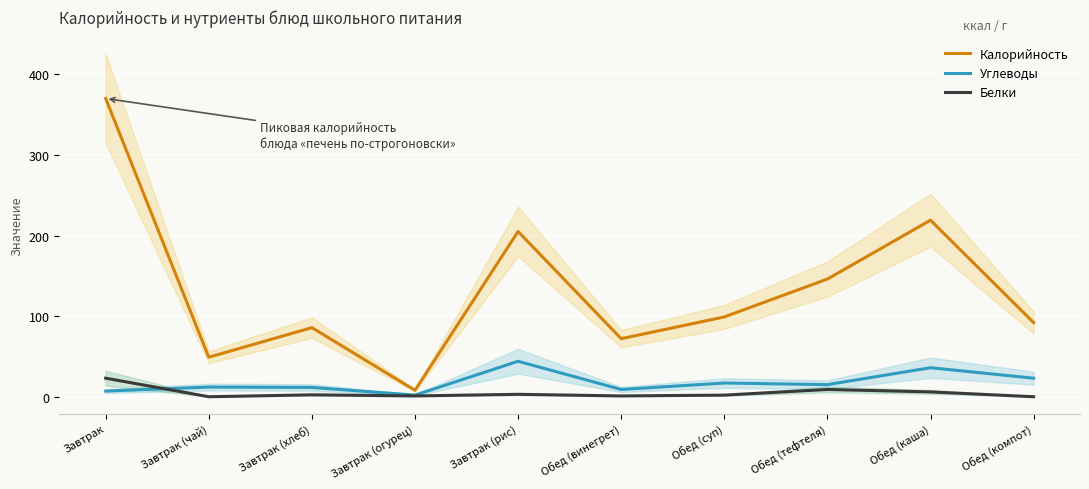

Reading right to left, transcribe all the data shown in this chart.

Калорийность: Обед (компот)=92.0	Обед (каша)=219.0	Обед (тефтеля)=146.0	Обед (суп)=99.0	Обед (винегрет)=72.0	Завтрак (рис)=205.0	Завтрак (огурец)=8.0	Завтрак (хлеб)=85.7	Завтрак (чай)=49.0	Завтрак=370.0
Углеводы: Обед (компот)=23.0	Обед (каша)=36.0	Обед (тефтеля)=15.0	Обед (суп)=17.0	Обед (винегрет)=9.0	Завтрак (рис)=44.0	Завтрак (огурец)=2.0	Завтрак (хлеб)=11.6	Завтрак (чай)=12.0	Завтрак=7.0
Белки: Обед (компот)=0.0	Обед (каша)=6.0	Обед (тефтеля)=9.0	Обед (суп)=2.0	Обед (винегрет)=1.0	Завтрак (рис)=3.0	Завтрак (огурец)=1.0	Завтрак (хлеб)=2.4	Завтрак (чай)=0.0	Завтрак=23.0